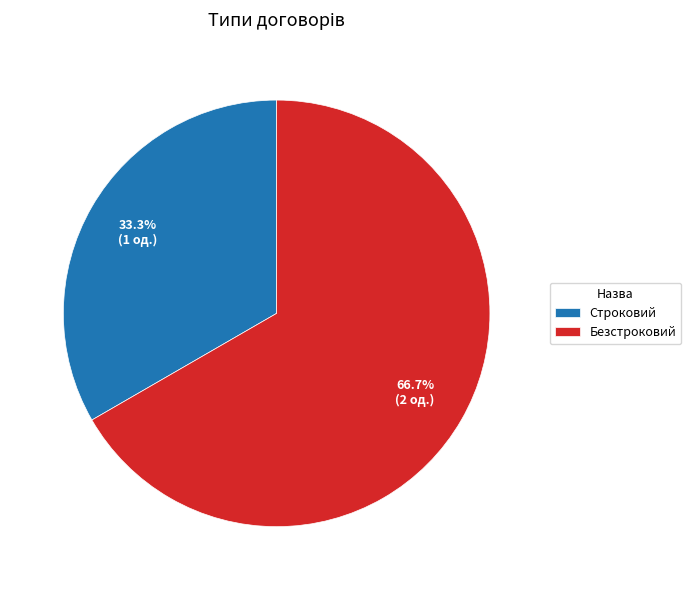

Is there any slice that represents more than half of the pie?

Yes